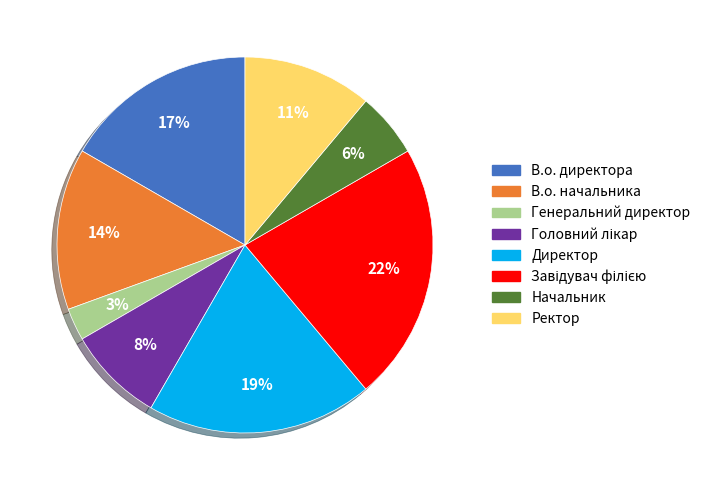

The Генеральний директор slice represents 3% of the pie. True or false?

True